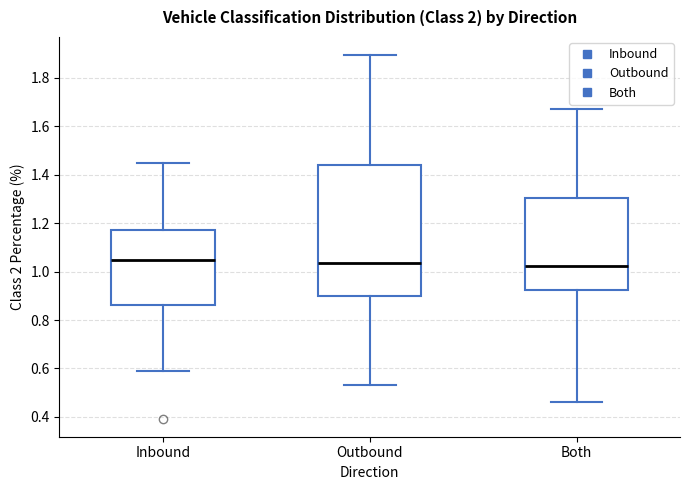

Reading left to right, read every box against the y-axis: the position of its median line, the range the box covers, and the ends of its whiskers. The values are not printed on the chart, so give them approximately, as read against the axis.

Inbound: median 1.04, box 0.86 to 1.18, whiskers 0.60 to 1.44
Outbound: median 1.04, box 0.90 to 1.44, whiskers 0.54 to 1.90
Both: median 1.02, box 0.92 to 1.30, whiskers 0.46 to 1.68